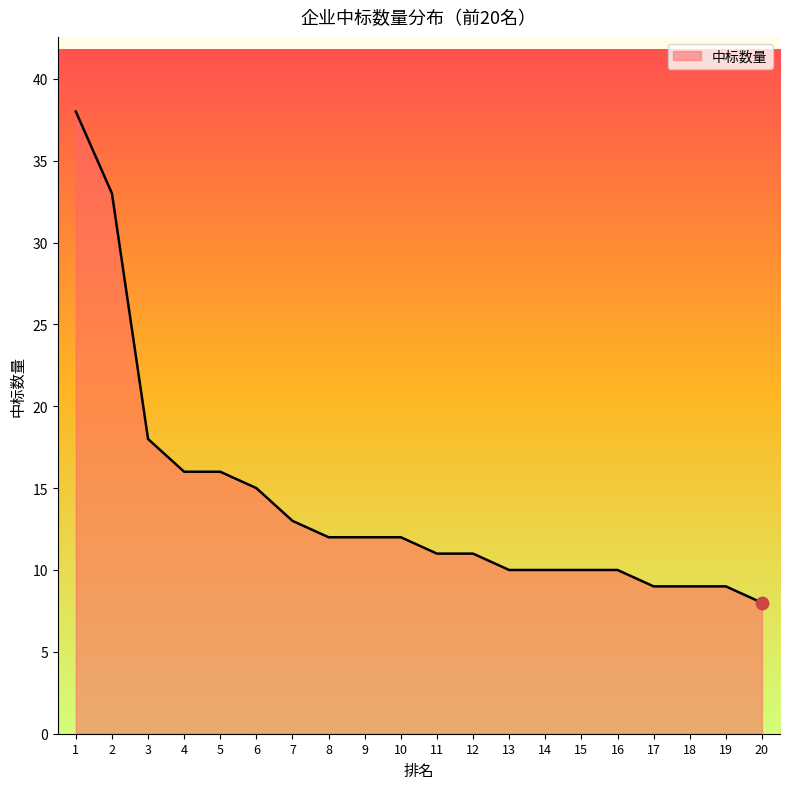

Which has a higher value, 14 or 6?

6